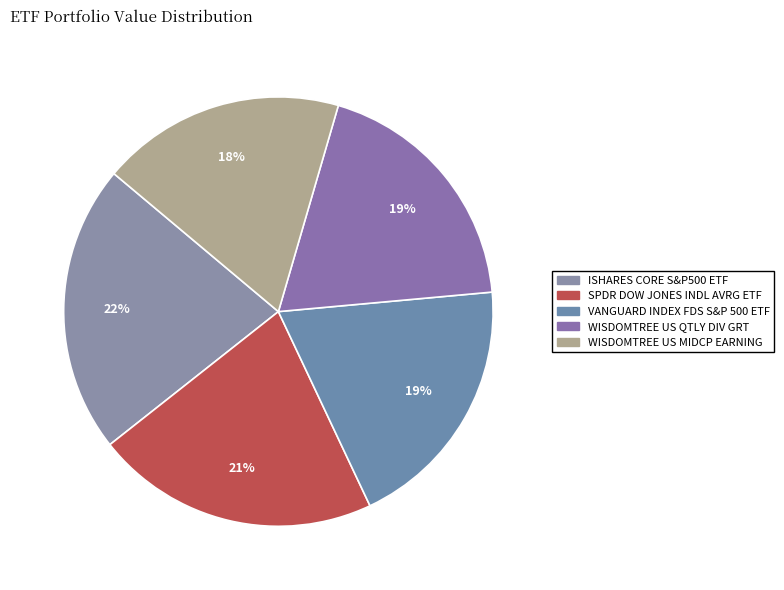

True or false: VANGUARD INDEX FDS S&P 500 ETF accounts for 29% of the total.

False